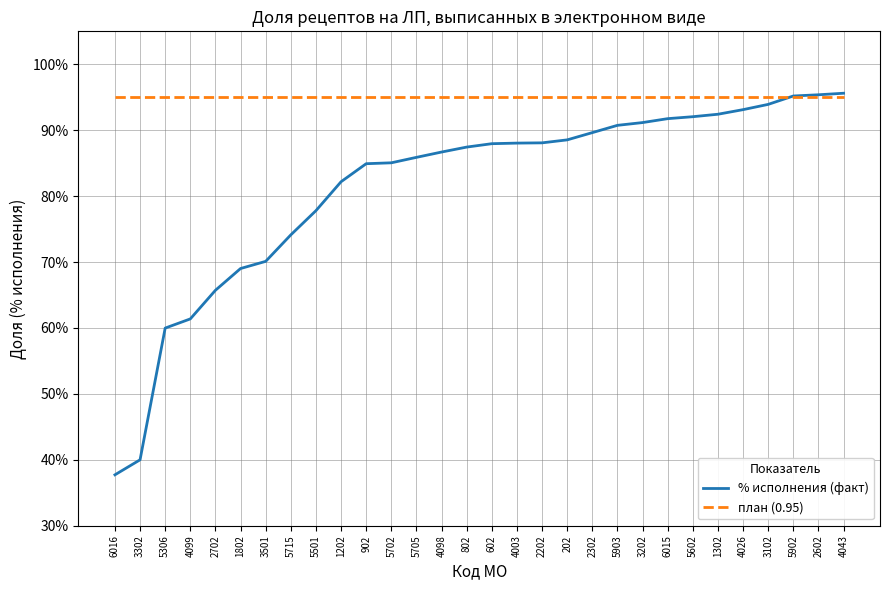

What are all the series names shown in the legend?

% исполнения (факт), план (0.95)